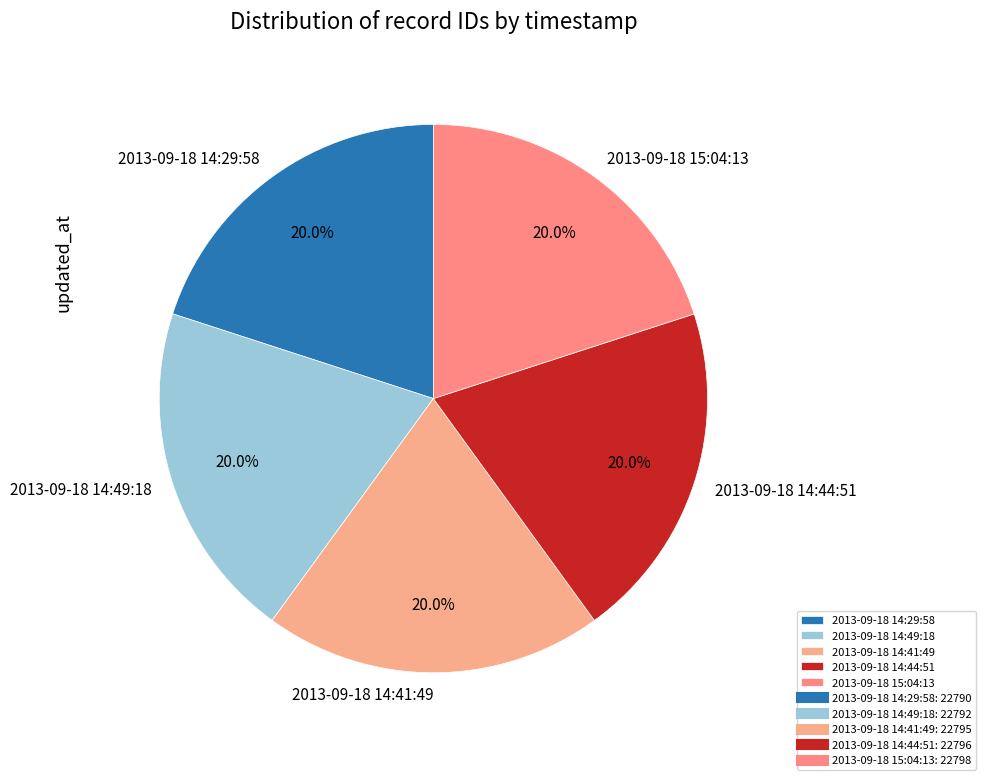

The 2013-09-18 14:49:18 slice represents 13% of the pie. True or false?

False